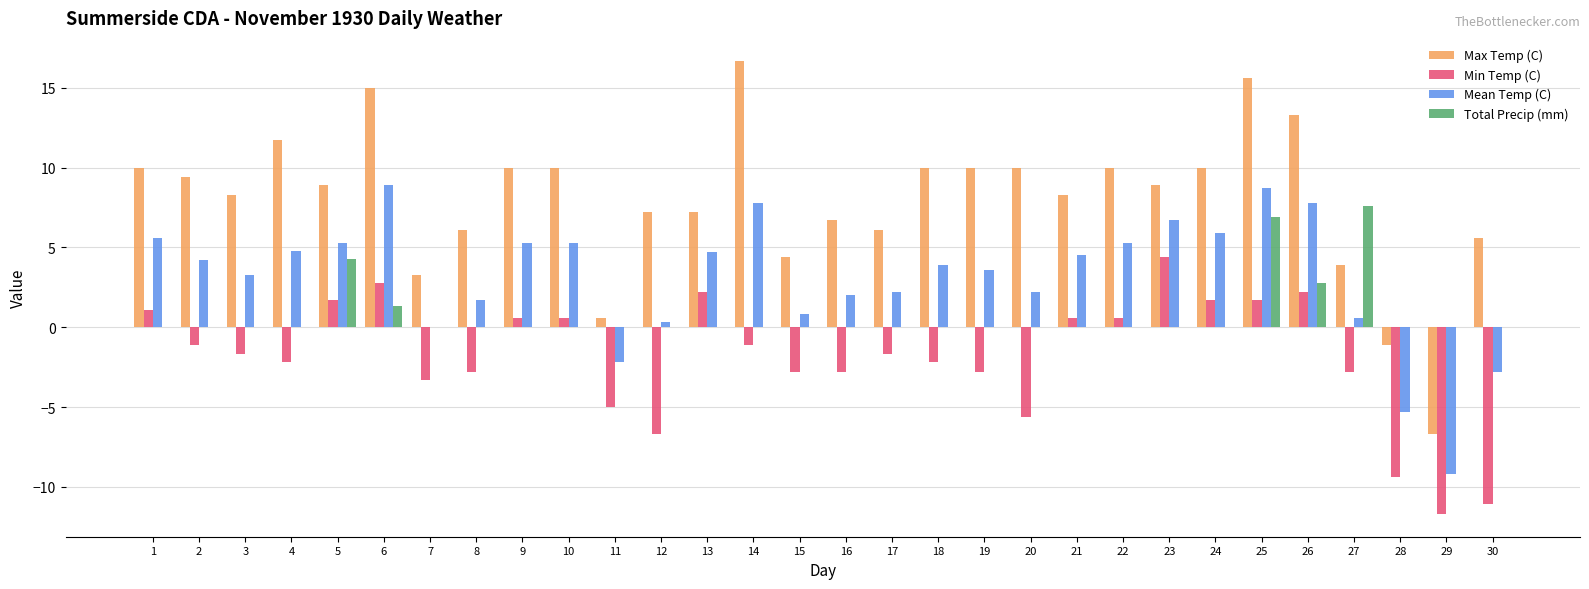

Is the value of Min Temp (C) at 6 greater than the value of Total Precip (mm) at 18?

Yes